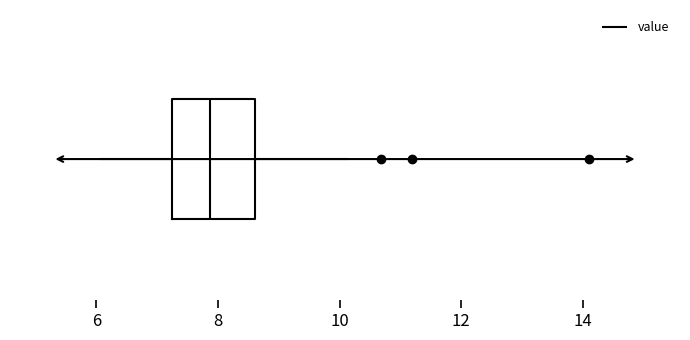

Read this box plot against the x-axis: the position of the median line, the range covered by the box, and the ends of both whiskers. The values are not printed on the chart, so give them approximately, as read against the axis.

median 7.8, box 7.2 to 8.6, whiskers 6.0 to 10.2